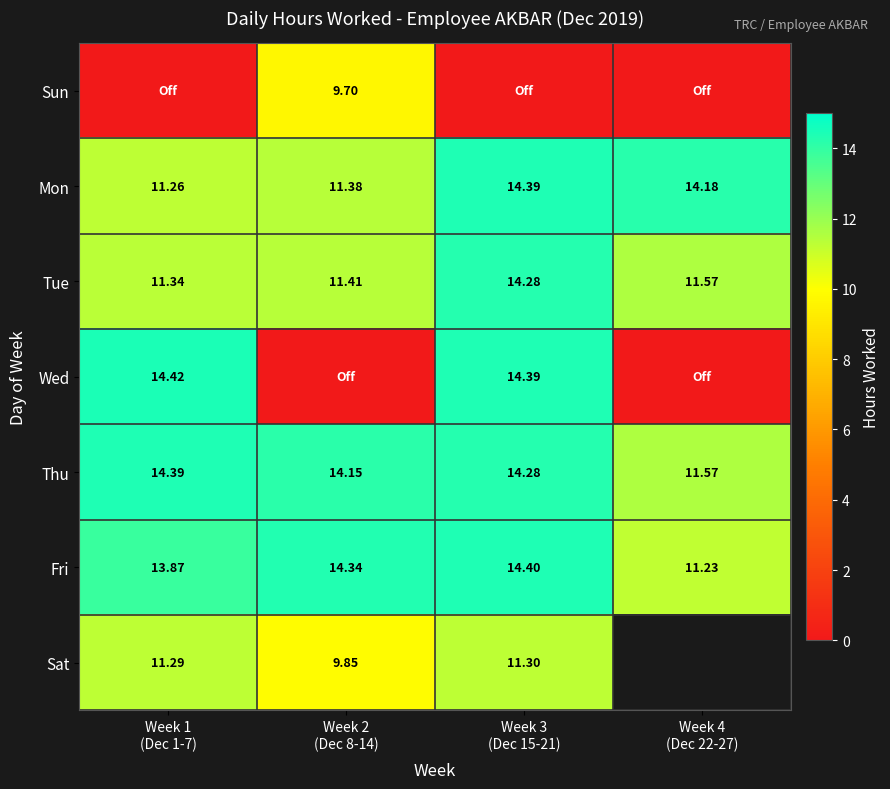

The value of Tue at Week 1 (Dec 1-7) is 16.4. True or false?

False